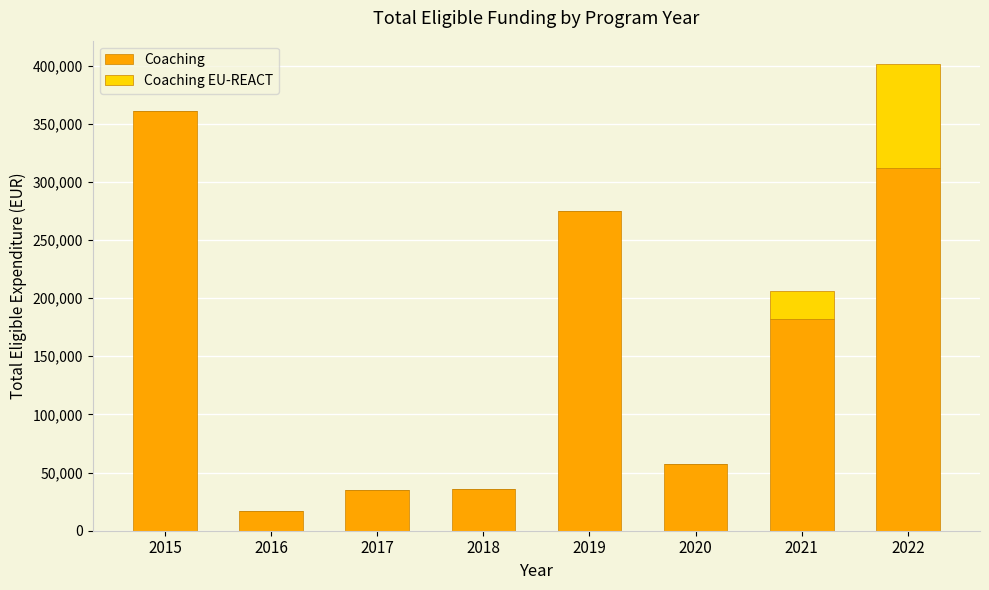

The value of Coaching at 2017 is 35400.0. True or false?

True